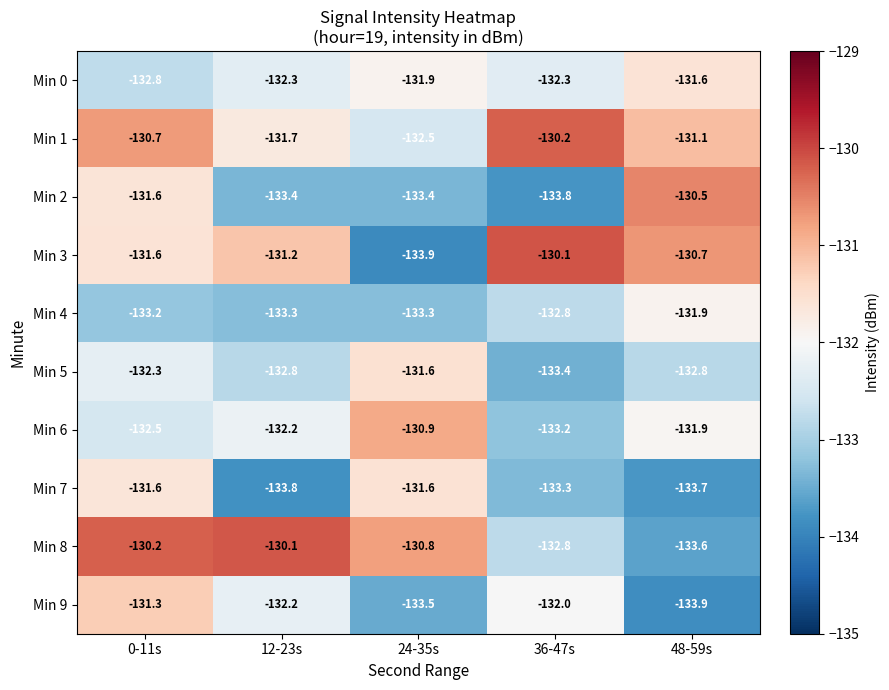

What is the difference between the maximum and minimum values in the Min 2 series?

3.3